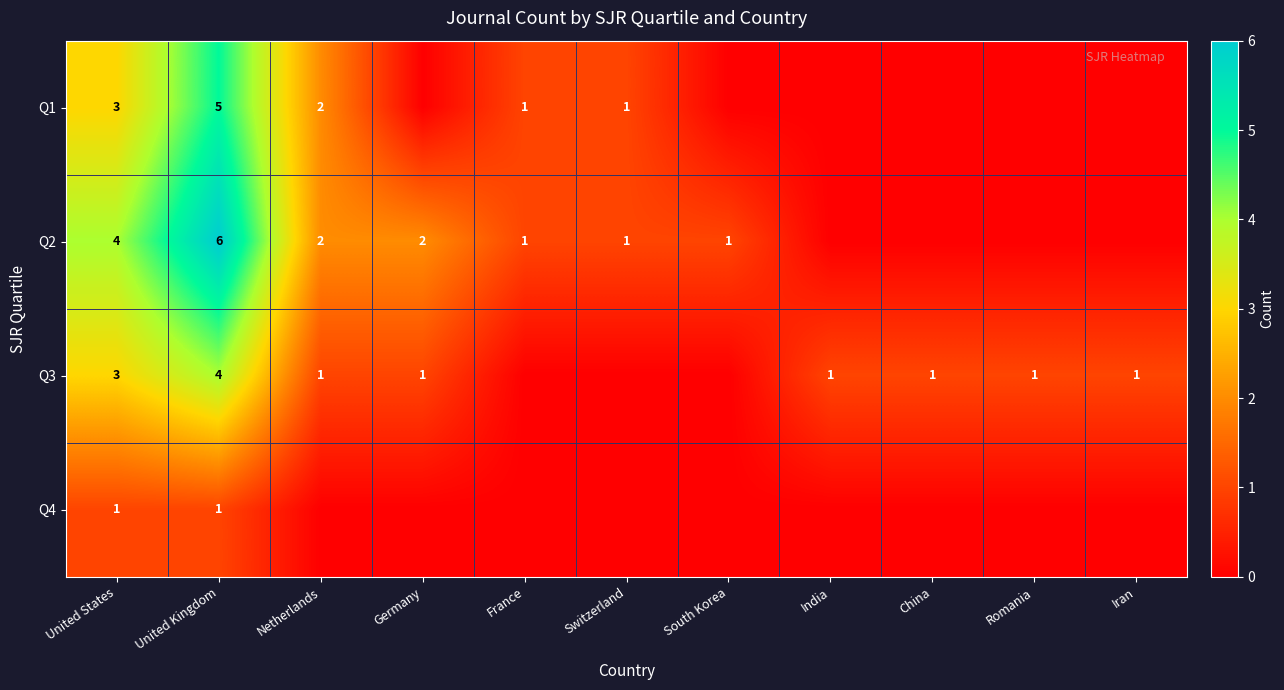

The value of Q3 at United States is 1. True or false?

False